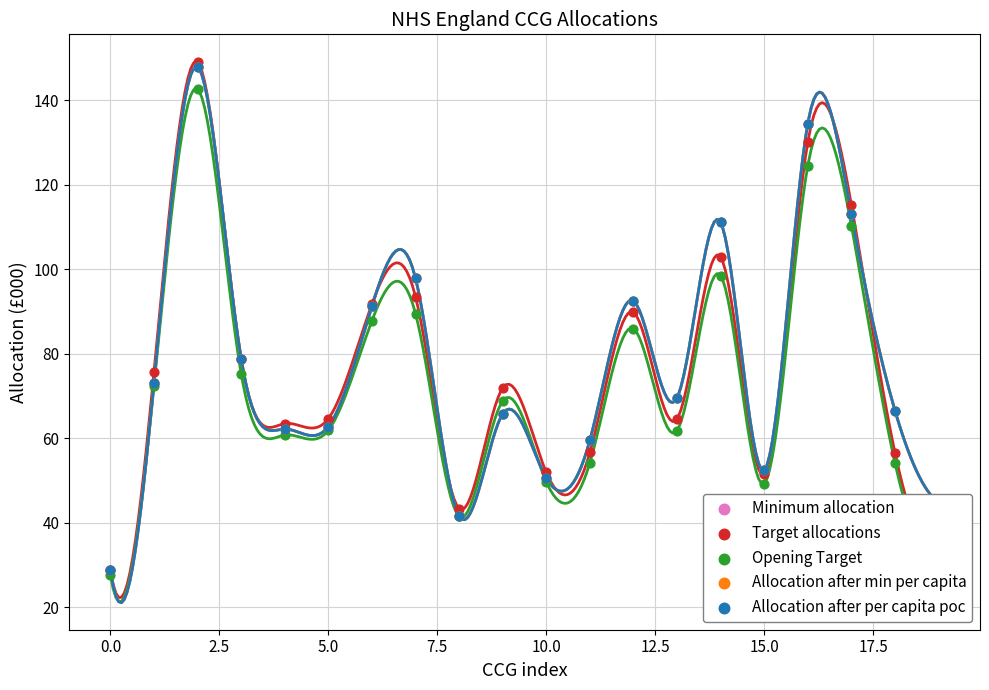

What is the total value across all series at 19?

214.5